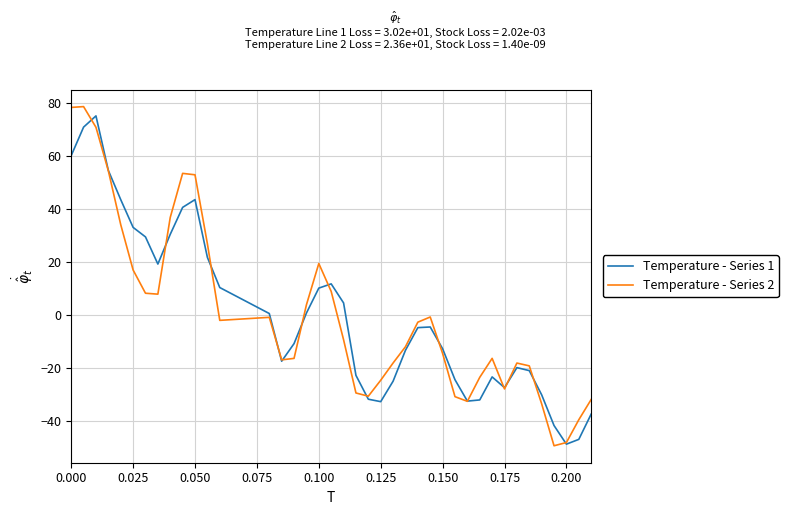

How many values in Temperature - Series 2 are below zero?

25